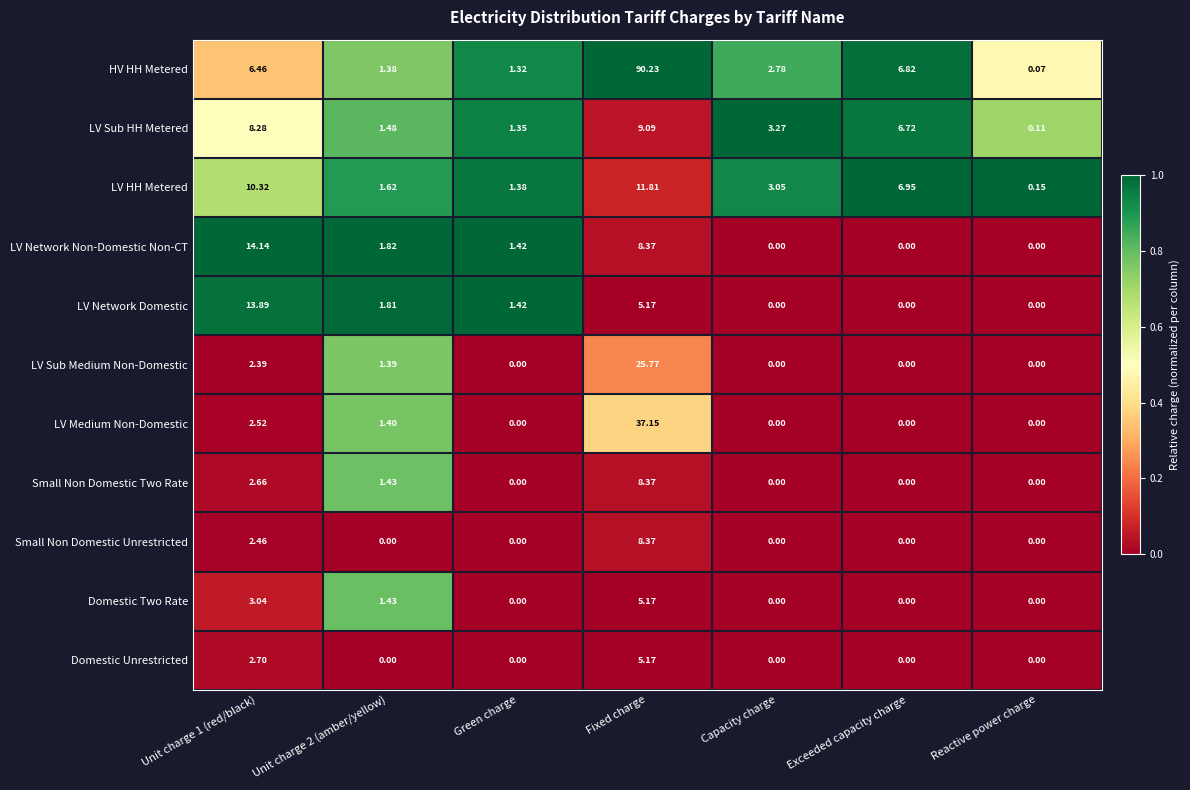

Which series changed the most between Green charge and Capacity charge?

LV Sub HH Metered